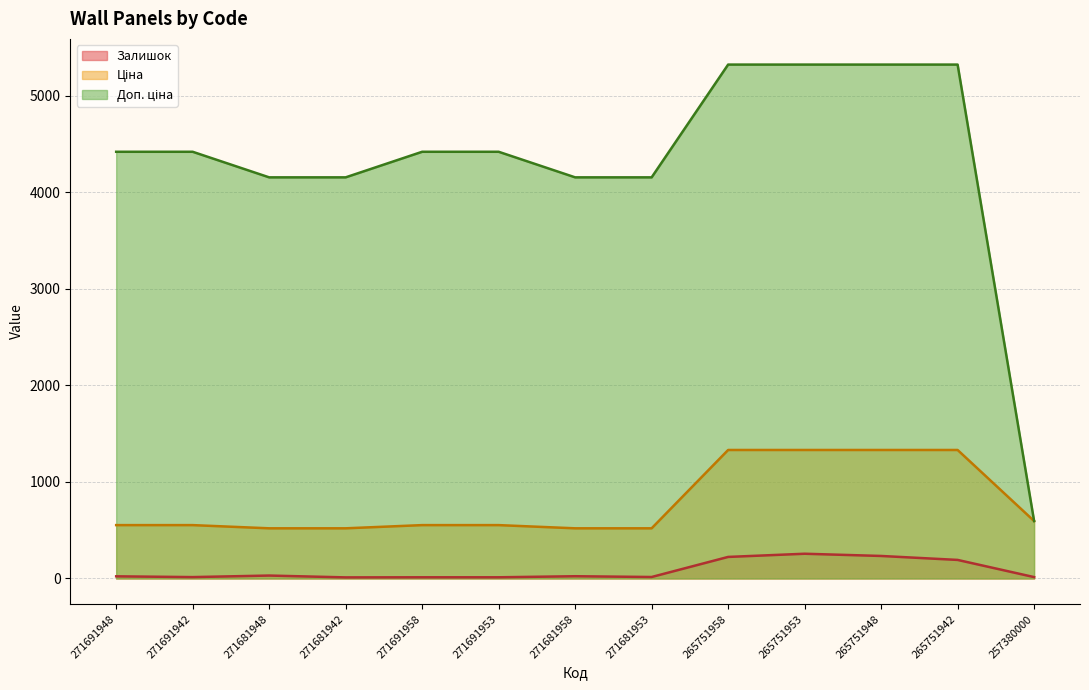

What is the difference between the maximum and minimum values in the Доп. ціна series?

4729.9